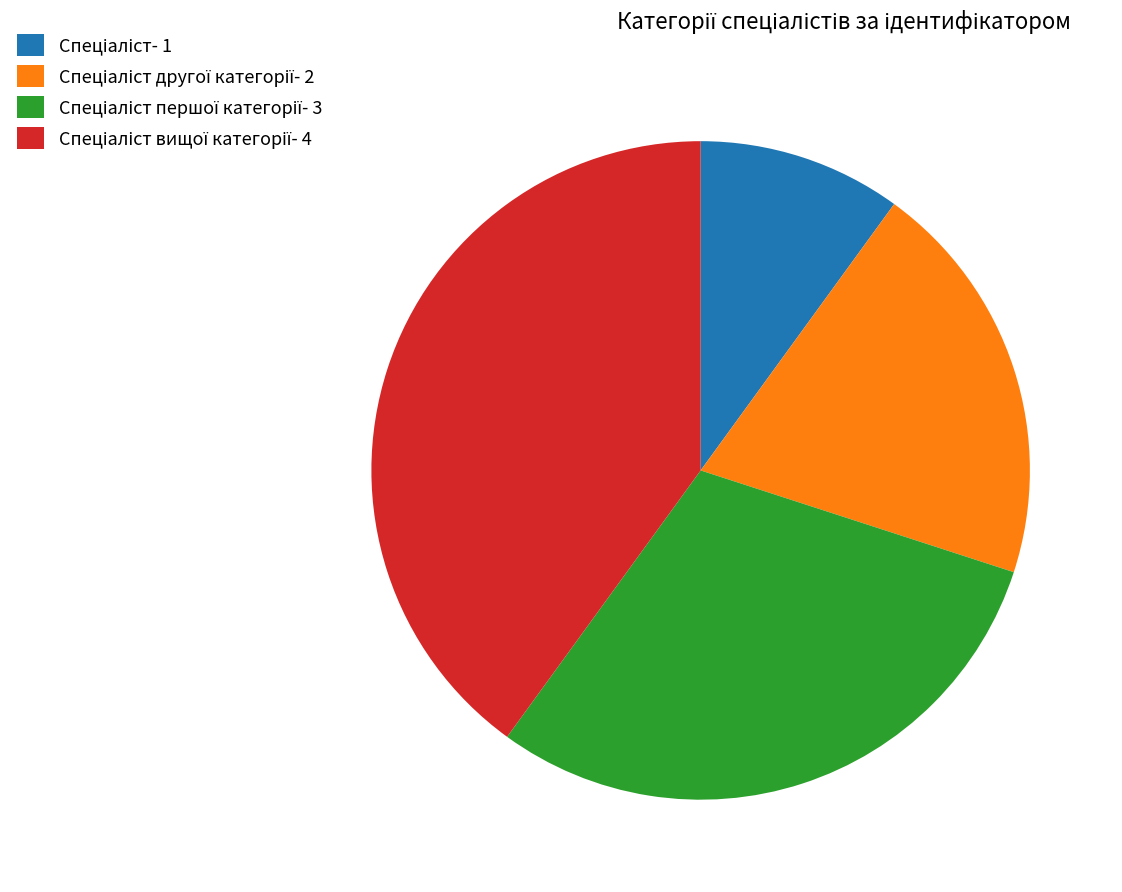

Is there a majority slice in this chart?

No